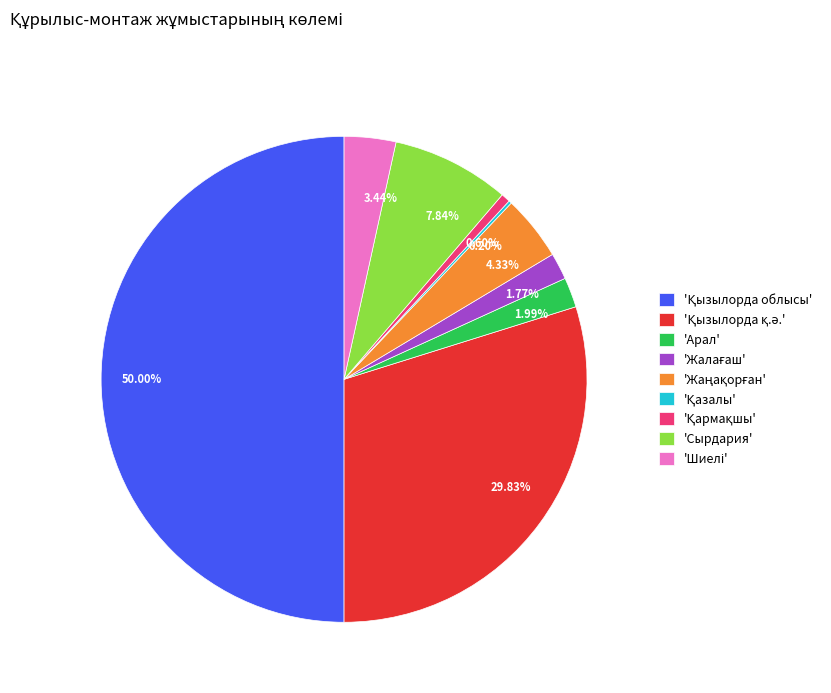

To the nearest percent, what is the difference between the largest and smallest slice percentages?

50%